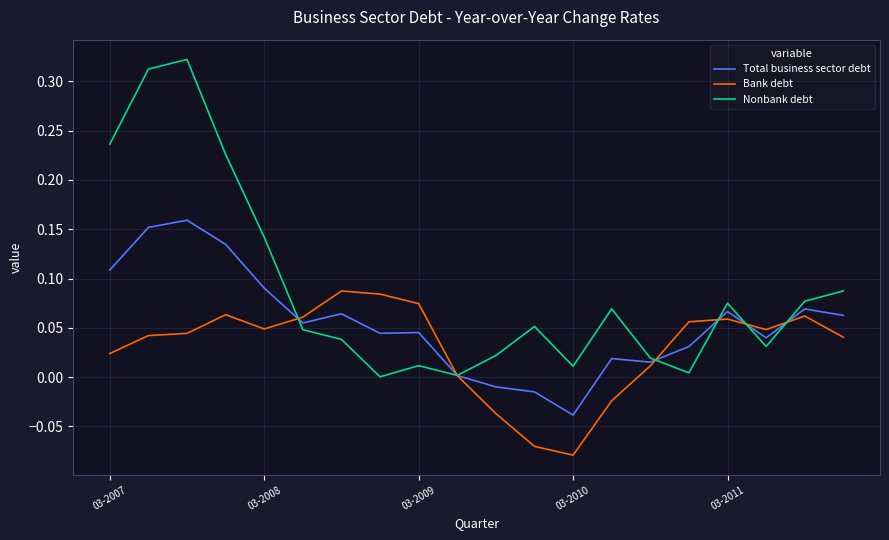

Which series has the largest total across all categories?

Nonbank debt